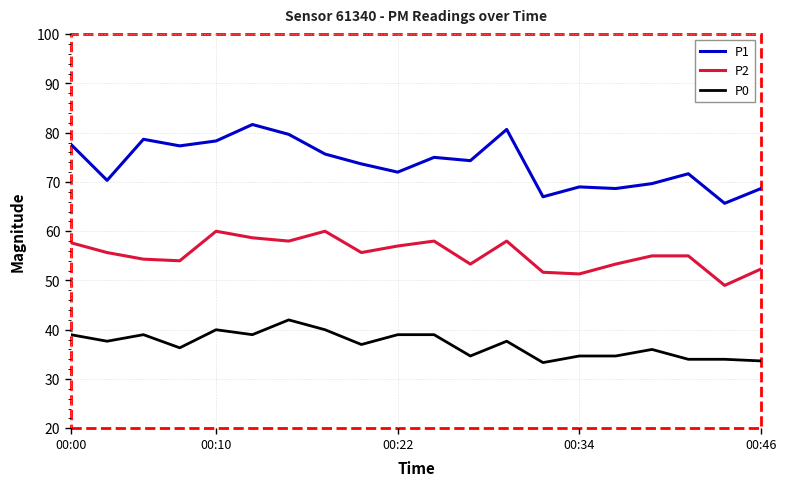

What is the difference between the maximum and minimum values in the P1 series?

16.0